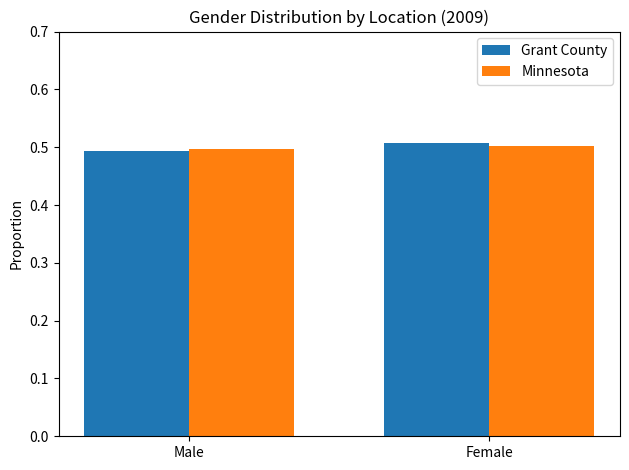

What is the average value of the Minnesota series?

0.5